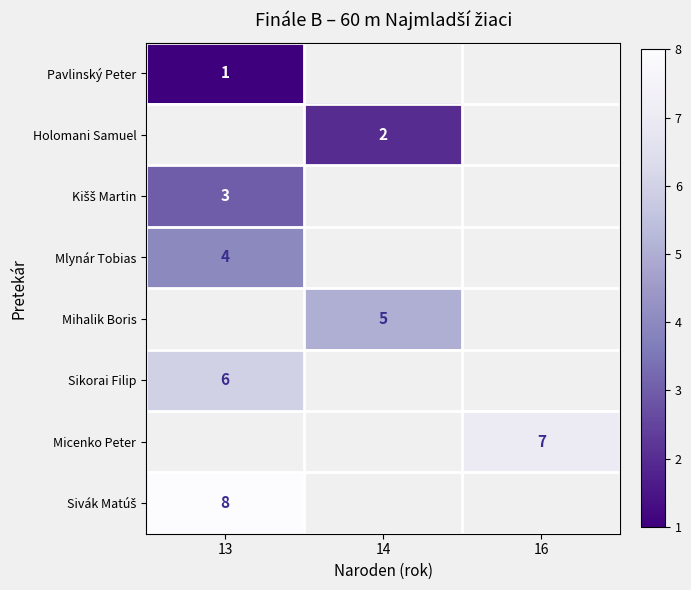

Which category has the lowest value across all series?

13